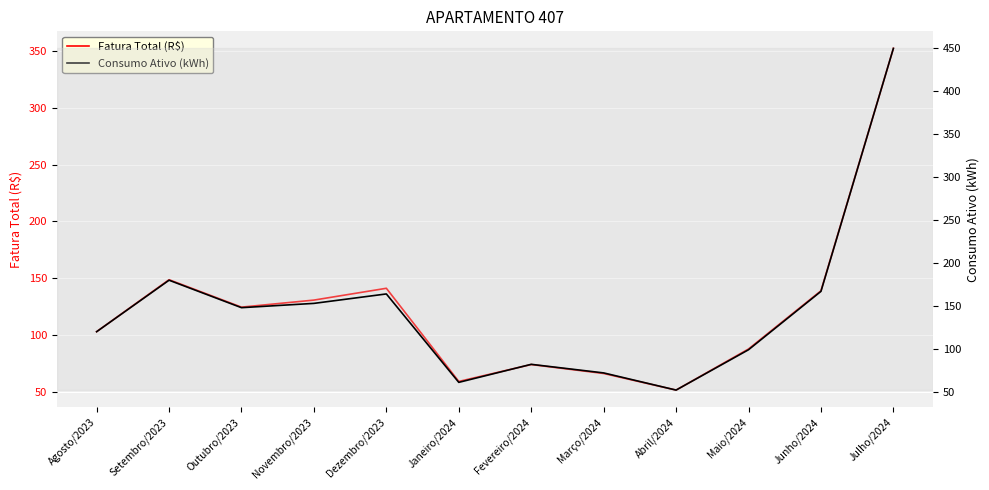

True or false: Fatura Total (R$) and Consumo Ativo (kWh) intersect in this chart.

False